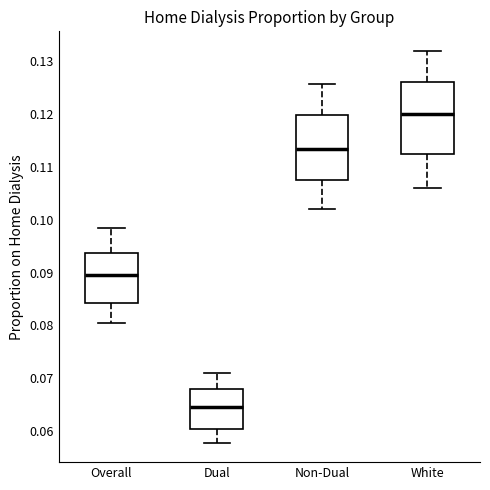

Reading left to right, transcribe this box plot: for each box, give where its median line is, the range the box spans, and where its two whiskers end, as read against the y-axis. The values are not printed on the chart, so give them approximately, as read against the axis.

Overall: median 0.089, box 0.084 to 0.094, whiskers 0.080 to 0.098
Dual: median 0.065, box 0.060 to 0.068, whiskers 0.058 to 0.071
Non-Dual: median 0.113, box 0.108 to 0.120, whiskers 0.102 to 0.126
White: median 0.120, box 0.112 to 0.126, whiskers 0.106 to 0.132